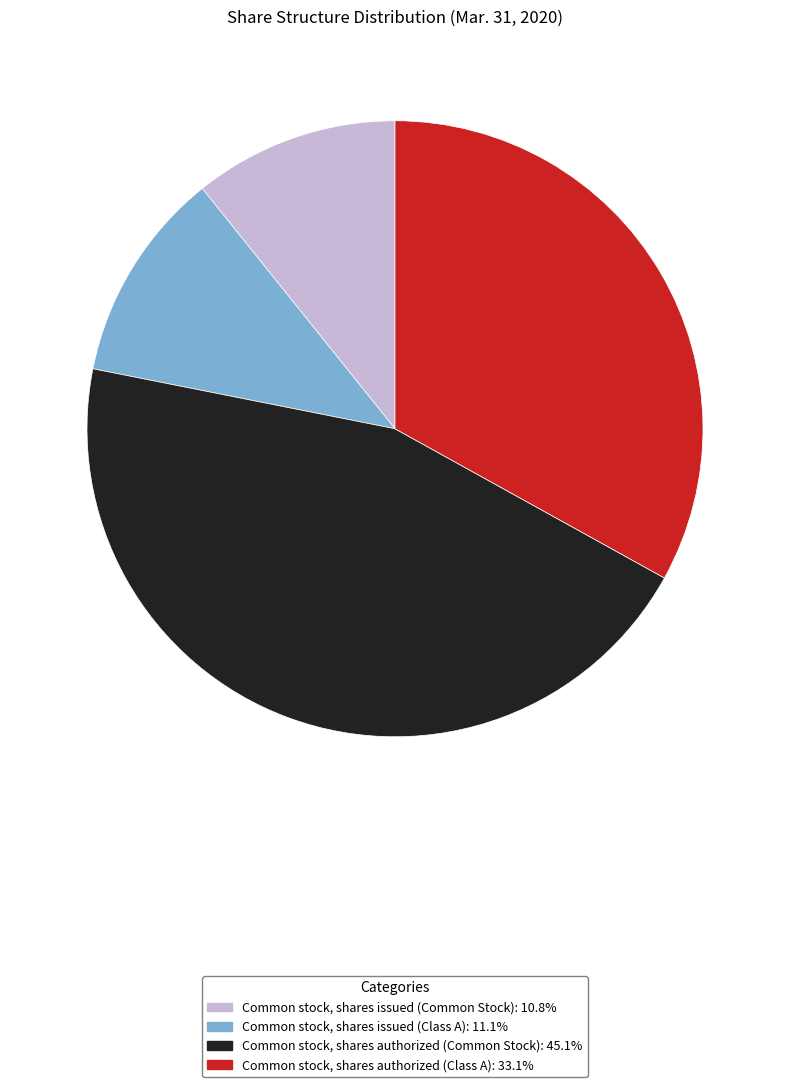

Is there a majority slice in this chart?

No